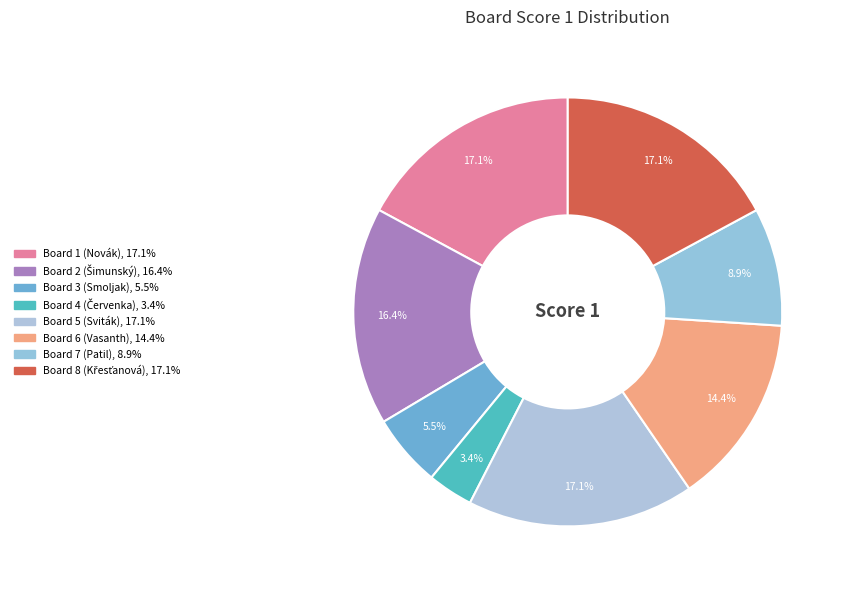

How many slices are in this pie chart?

8